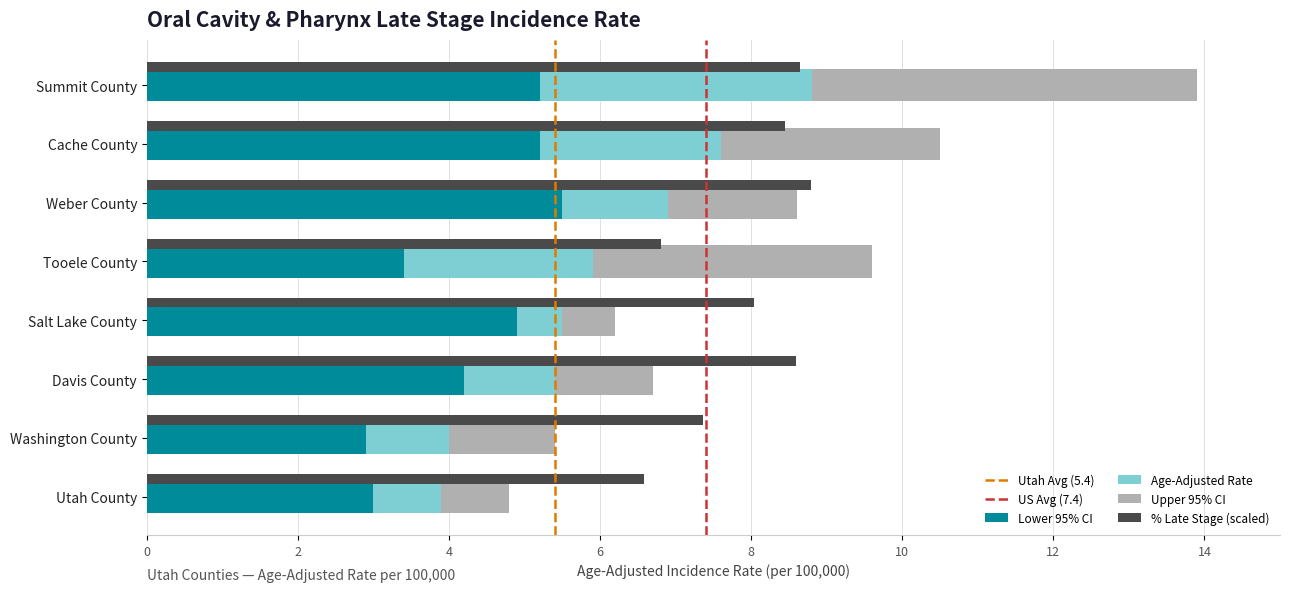

How many data points does each series have?

8